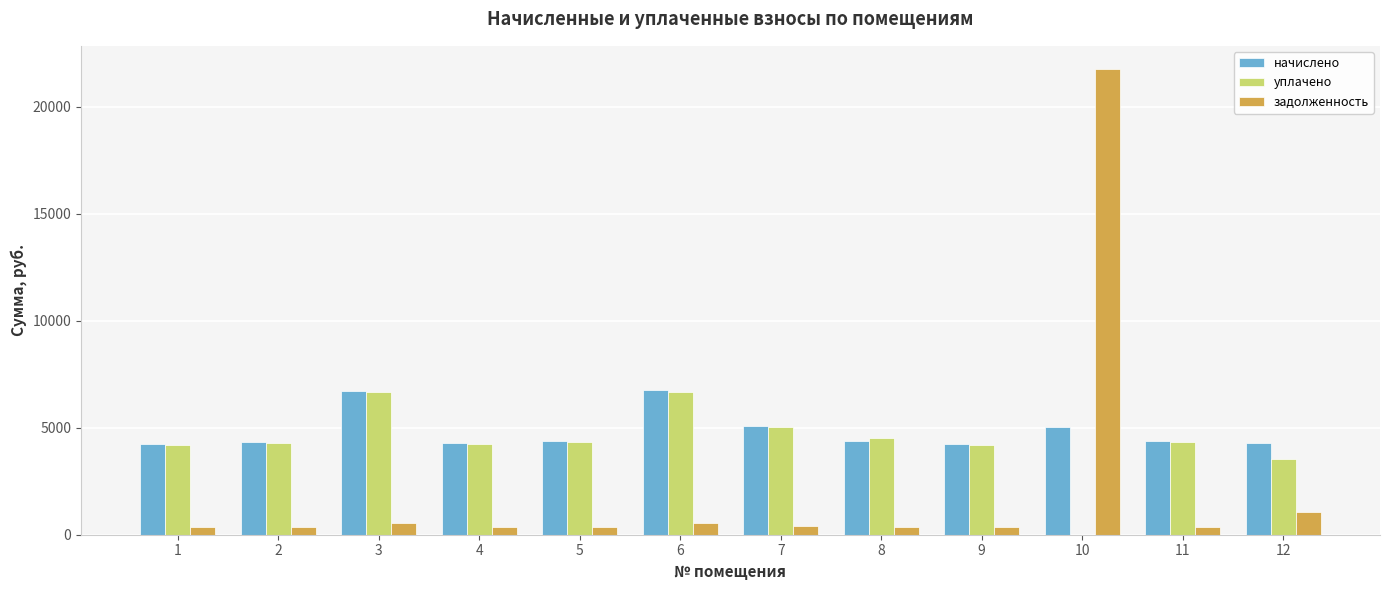

Which series changed the most between 3 and 11?

начислено